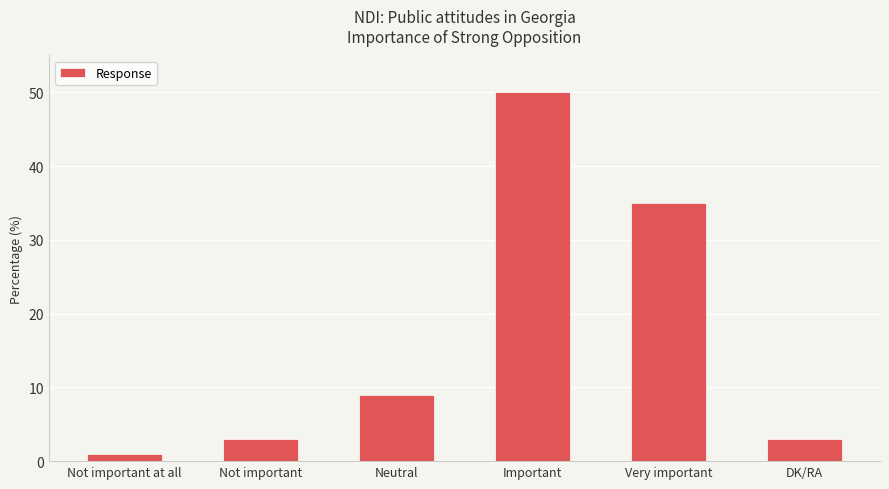

What is the maximum value shown in the chart?

50